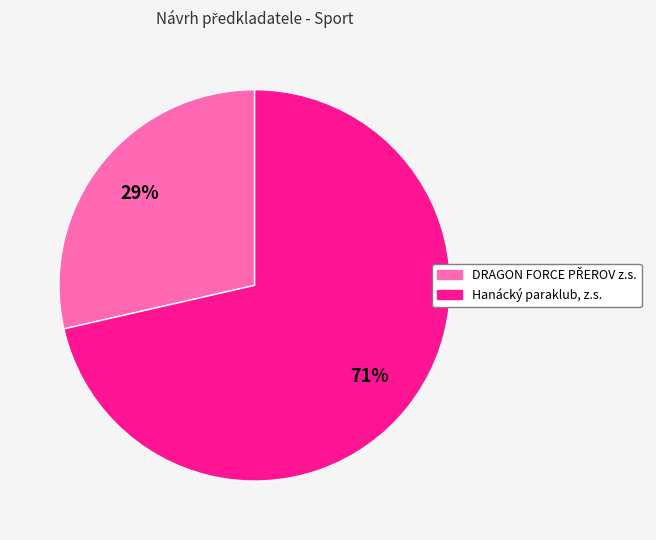

Does Hanácký paraklub, z.s. account for over 50% of the chart?

Yes